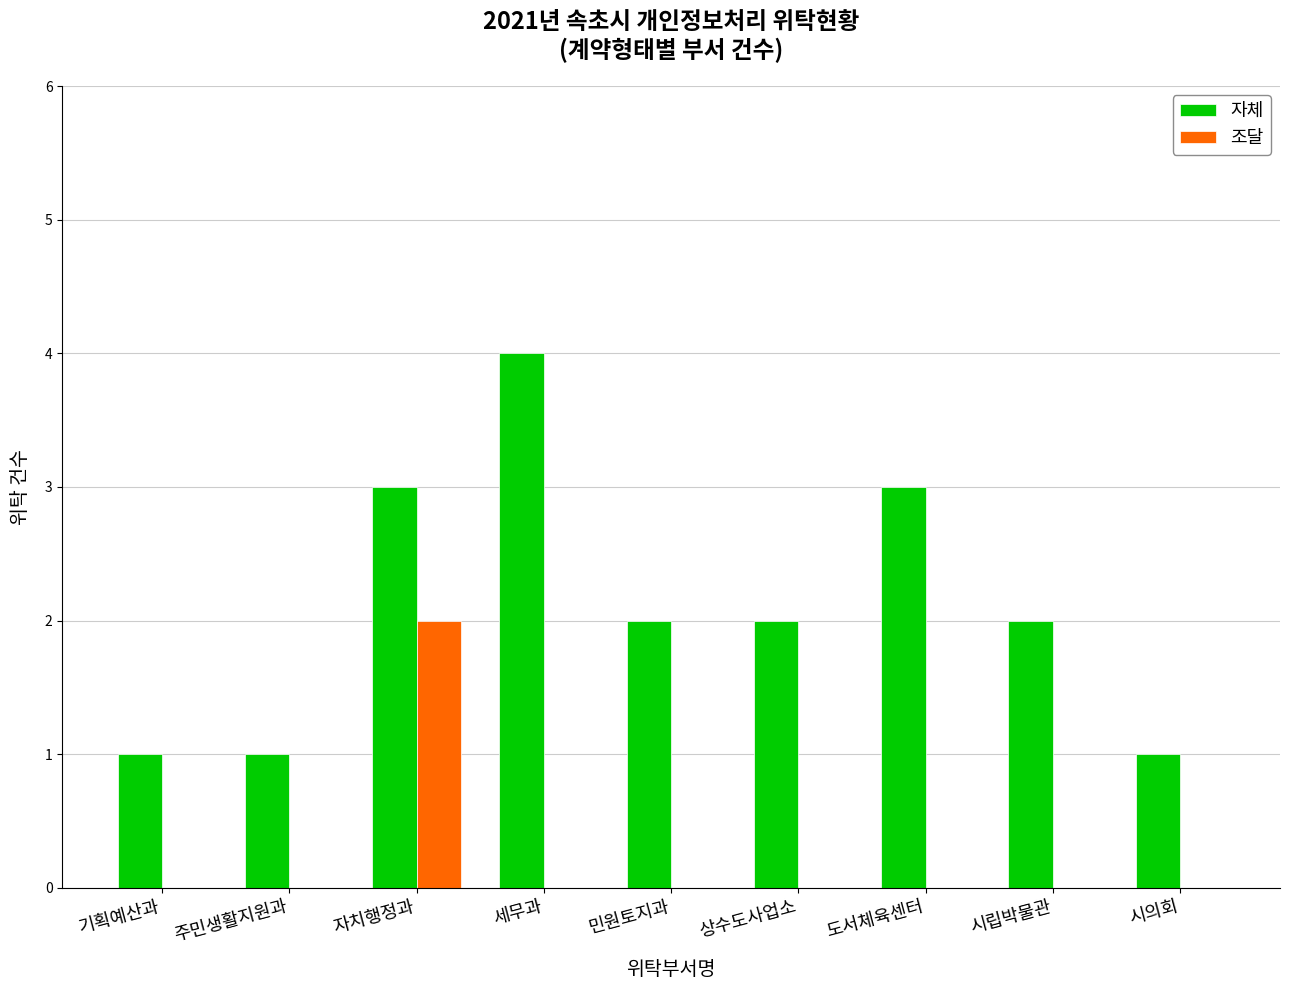

The 조달 series shows 1 at 시의회. True or false?

False